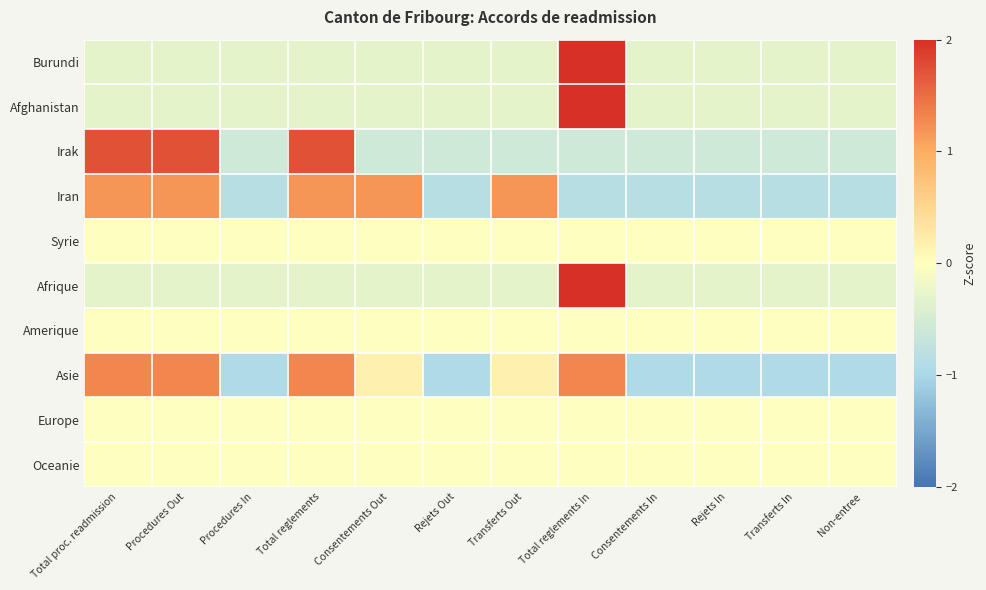

What is the spread (max minus min) of values at Transferts In?

0.9